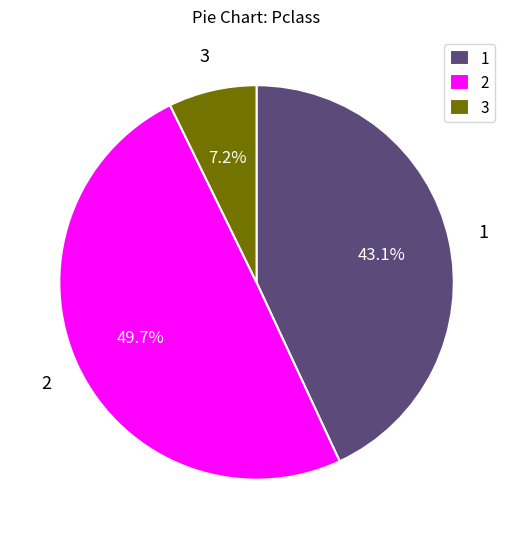

Rank the categories by value from lowest to highest.

3, 1, 2